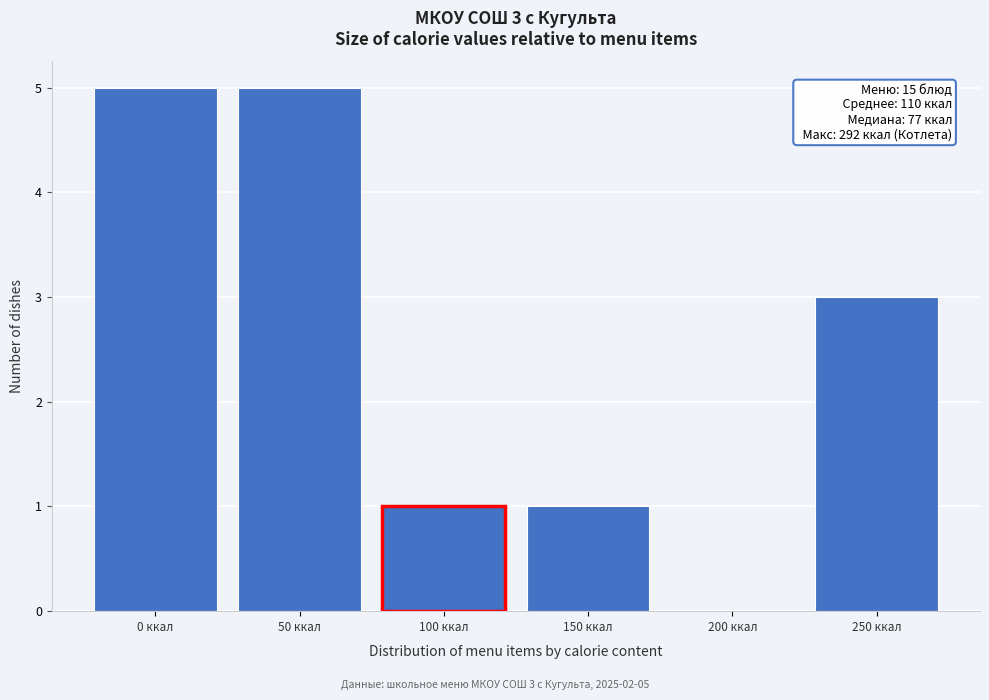

Reading left to right, transcribe all the data shown in this chart.

0 ккал=5	50 ккал=5	100 ккал=1	150 ккал=1	200 ккал=0	250 ккал=3